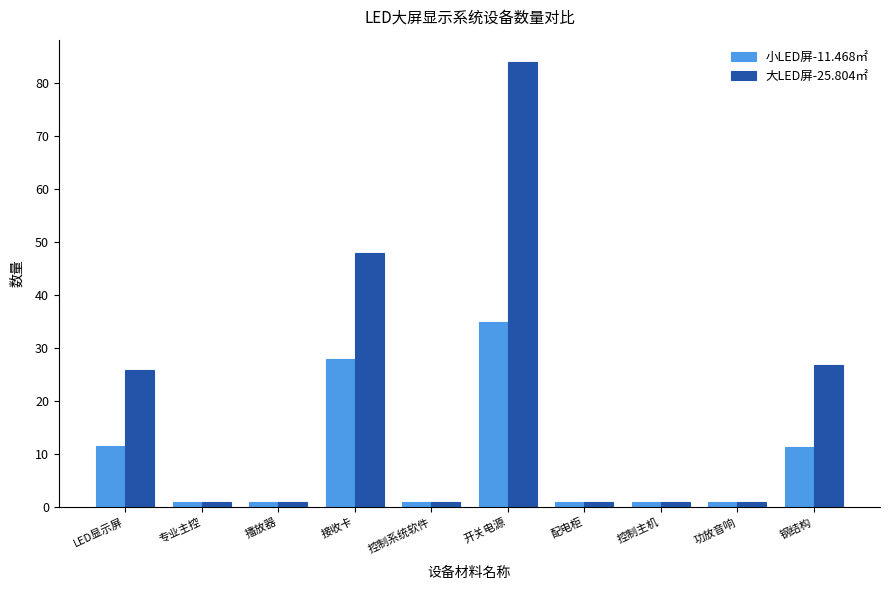

List the series in order of their overall mean, lowest first.

小LED屏-11.468㎡, 大LED屏-25.804㎡